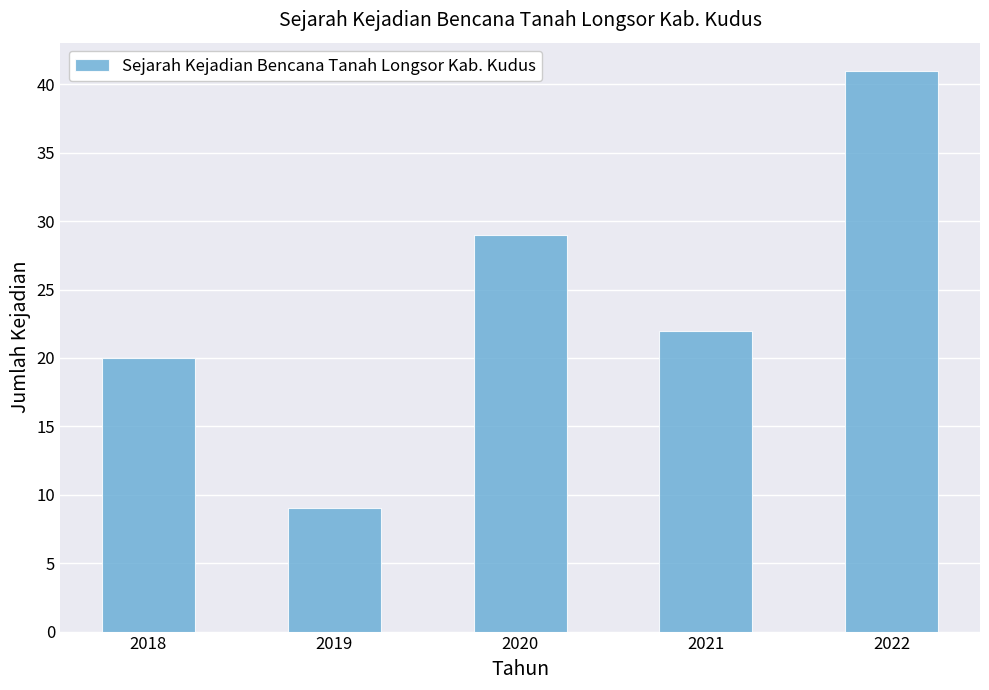

What is the difference between the values at 2020 and 2022?

12